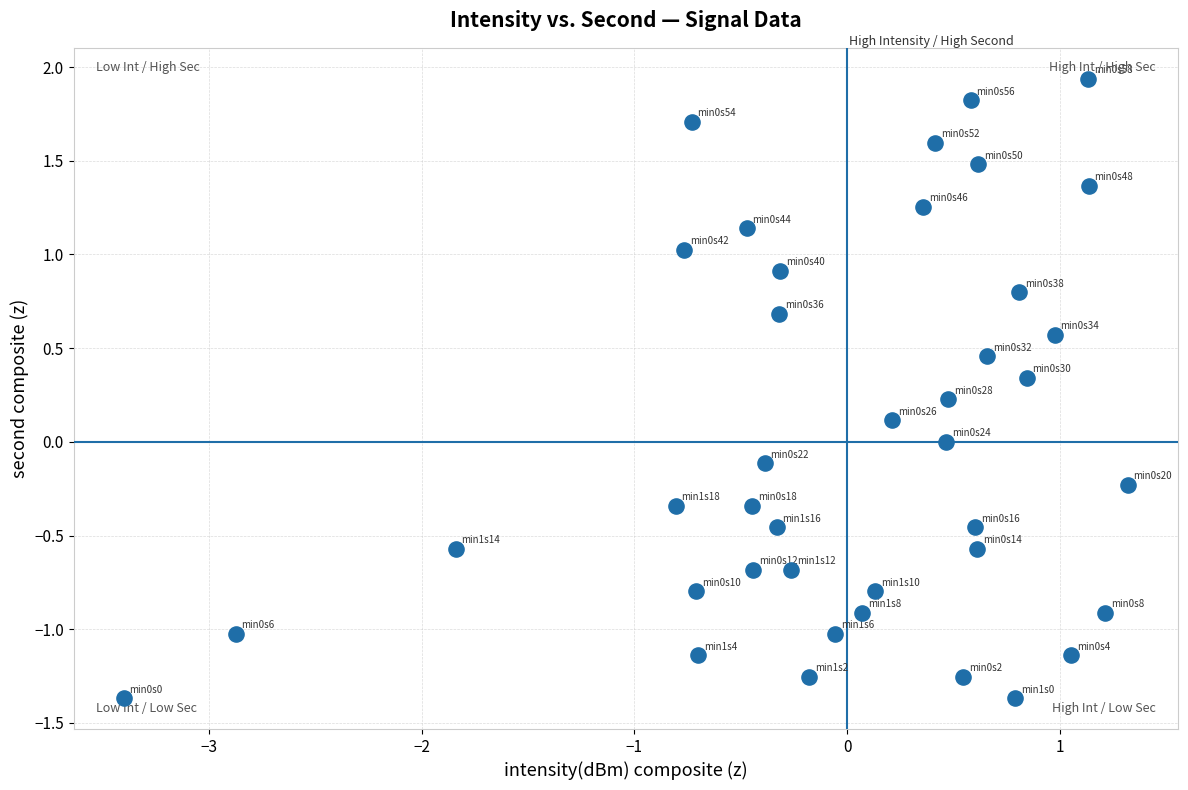

What is the range of X values (max minus min)?

4.7